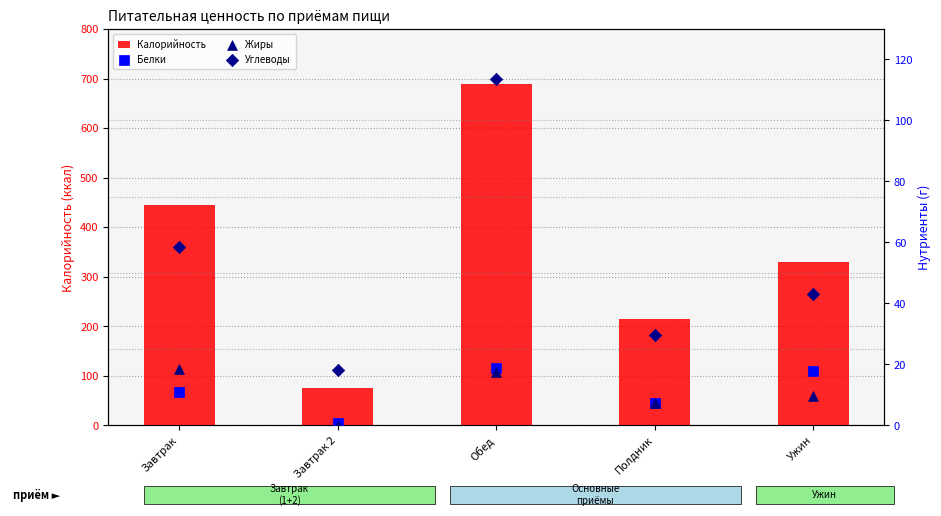

Which series has the largest Y range (max minus min)?

Калорийность